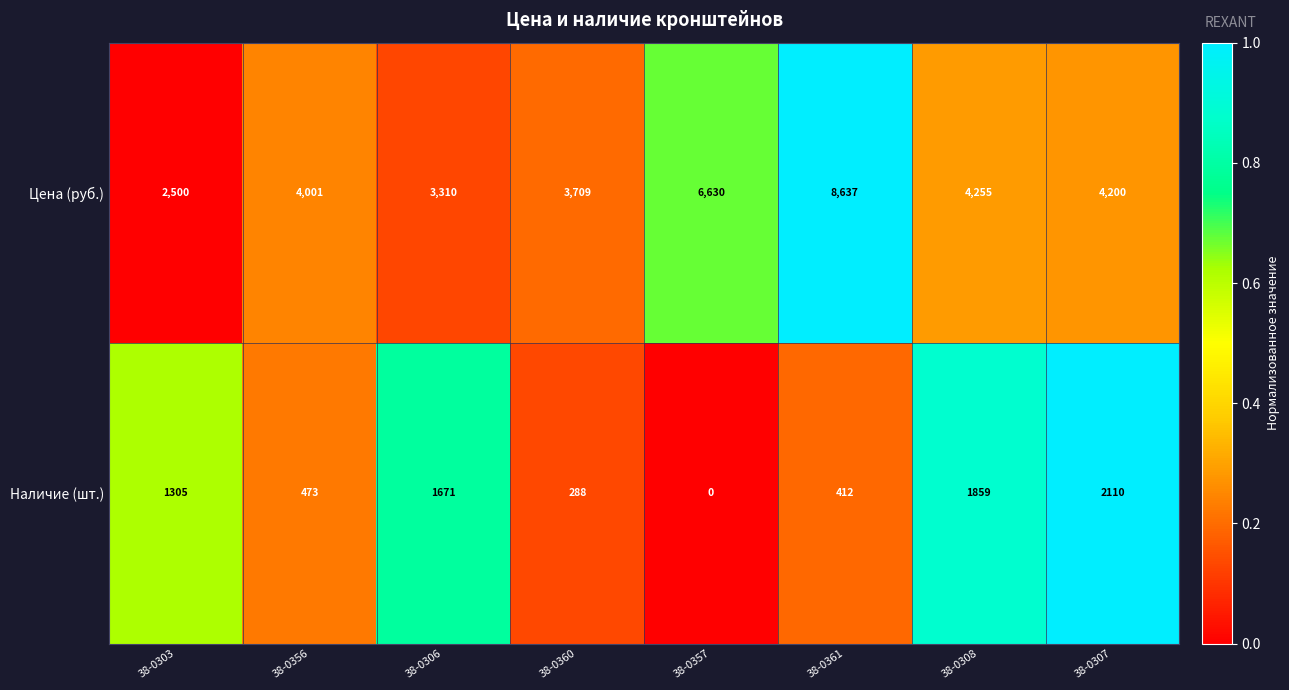

Which series has the largest range (max minus min)?

Цена (руб.)